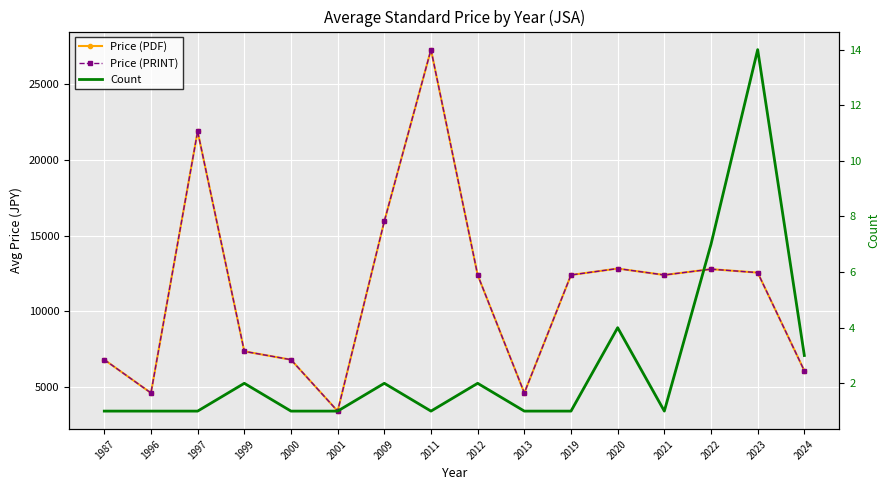

What is the total value across all series at 2022?

25578.4